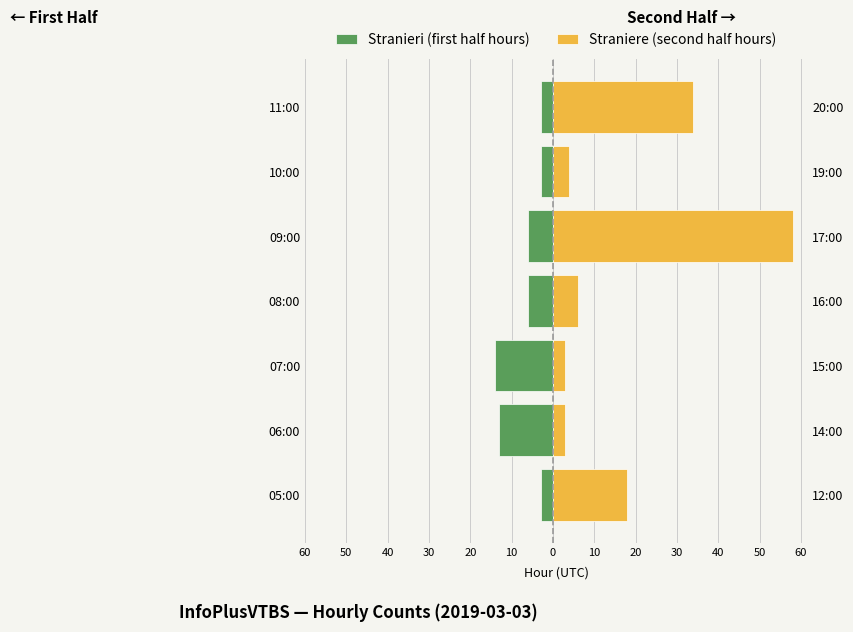

Which series has the widest spread of values?

Straniere (second half hours)